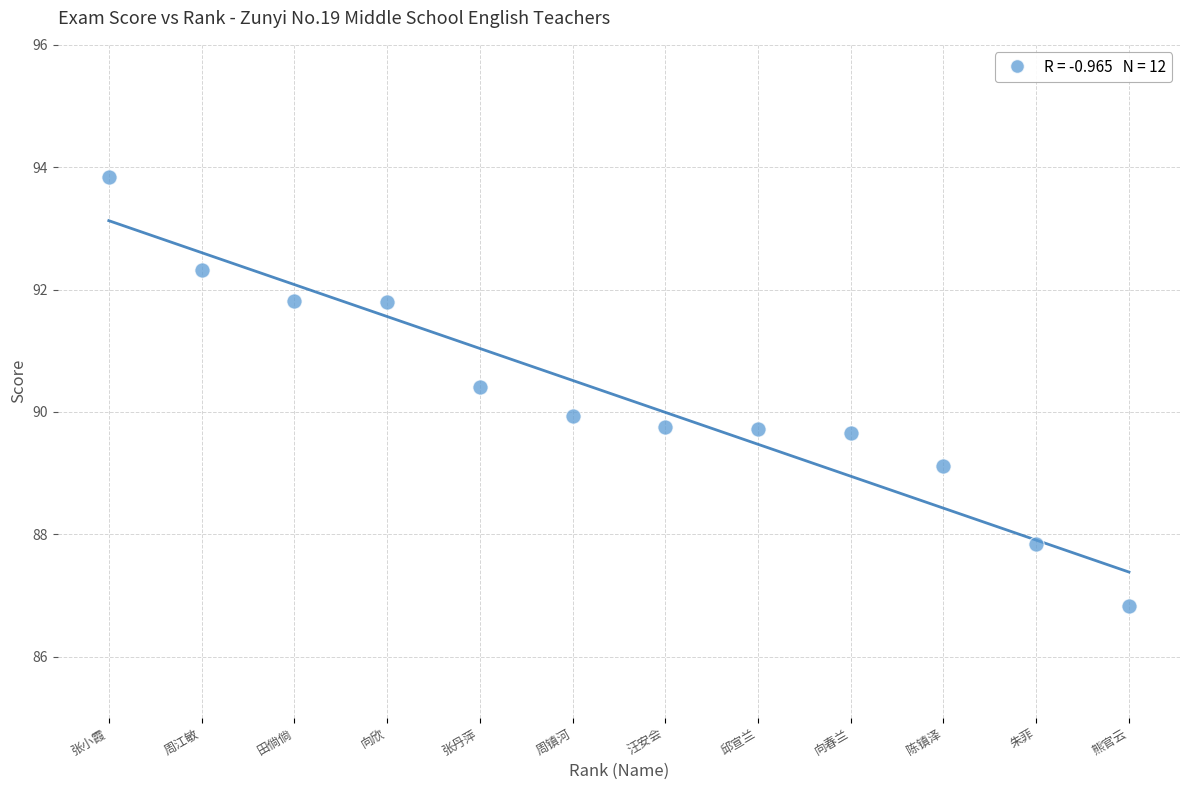

What is the range of X values (max minus min)?

11.0